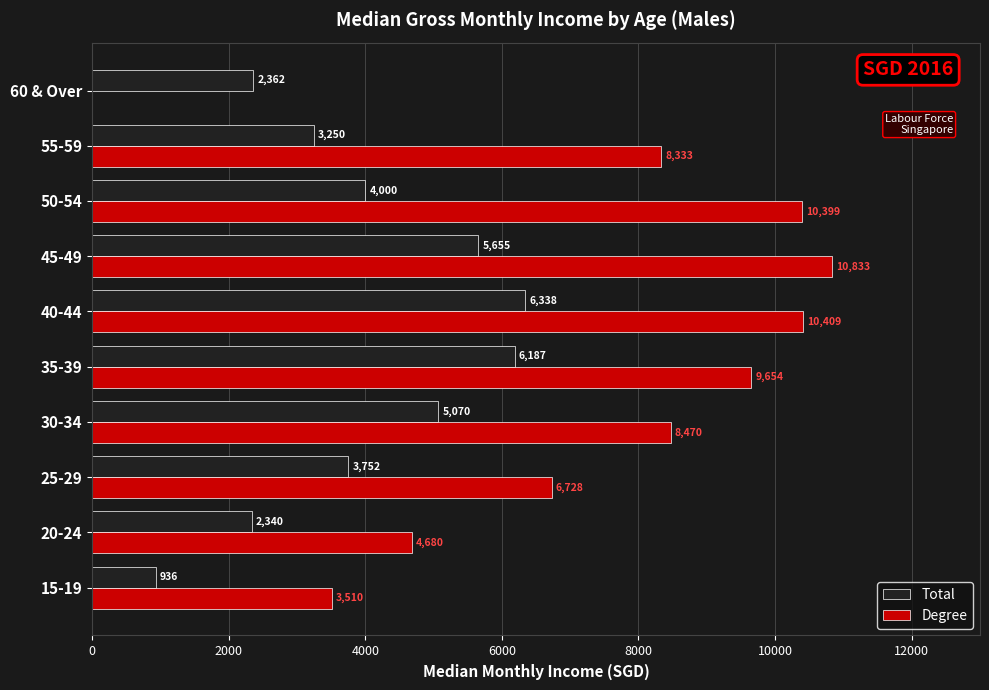

The value of Degree at 60 & Over is 5601. True or false?

False